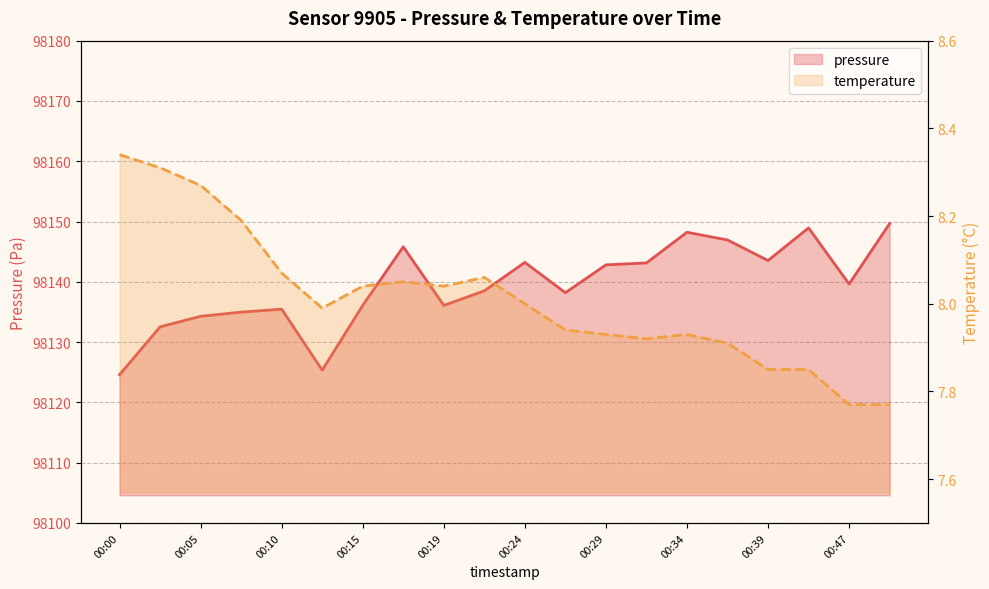

What is the value of the temperature point at the 18th from the left?

7.8